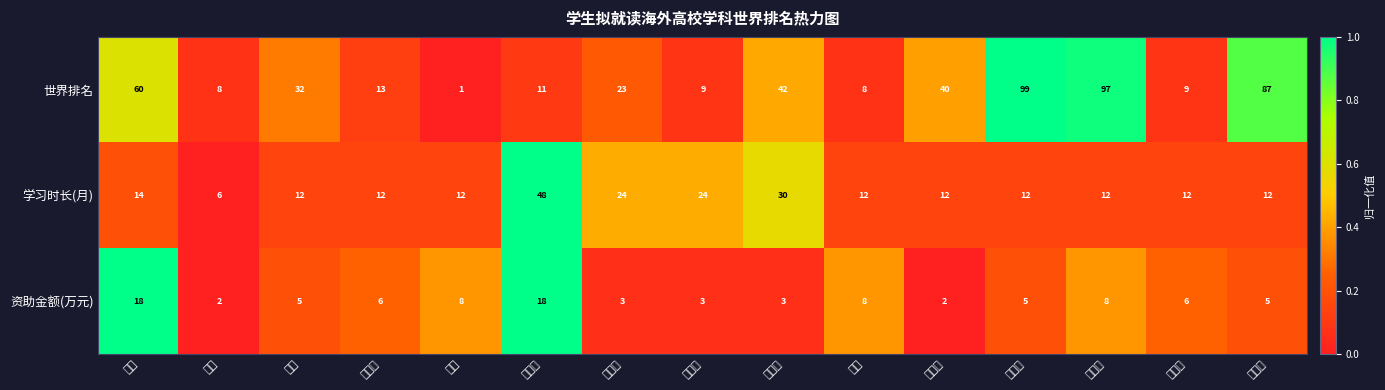

Reading right to left, transcribe all the data shown in this chart.

世界排名: 刘丝雨=87.0	吕绮梦=9.0	武宇佳=97.0	谭佳昕=99.0	潘宇涵=40.0	张祺=8.0	刘力诚=42.0	余鸿锦=9.0	陶鋆奕=23.0	孙聚伟=11.0	孙洁=1.0	吴声豪=13.0	陈屹=32.0	孙锴=8.0	田源=60.0
学习时长(月): 刘丝雨=12.0	吕绮梦=12.0	武宇佳=12.0	谭佳昕=12.0	潘宇涵=12.0	张祺=12.0	刘力诚=30.0	余鸿锦=24.0	陶鋆奕=24.0	孙聚伟=48.0	孙洁=12.0	吴声豪=12.0	陈屹=12.0	孙锴=6.0	田源=14.0
资助金额(万元): 刘丝雨=5.0	吕绮梦=6.0	武宇佳=8.0	谭佳昕=5.0	潘宇涵=2.0	张祺=8.0	刘力诚=3.0	余鸿锦=3.0	陶鋆奕=3.0	孙聚伟=18.0	孙洁=8.0	吴声豪=6.0	陈屹=5.0	孙锴=2.0	田源=18.0